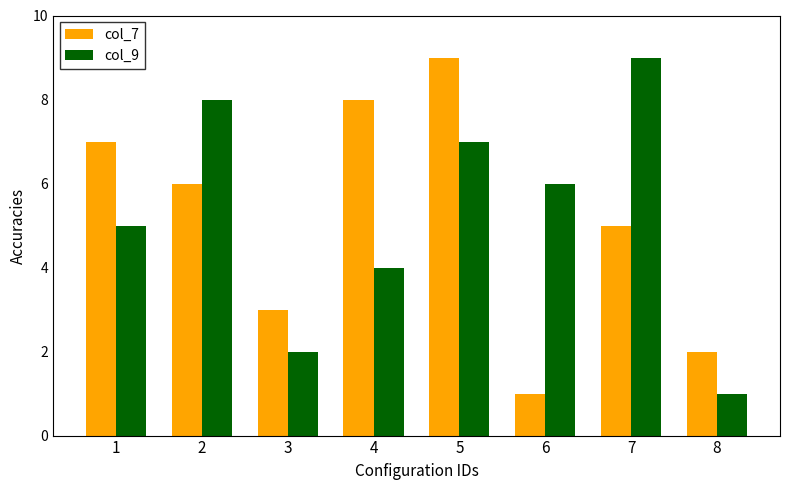

What are all the series names shown in the legend?

col_7, col_9